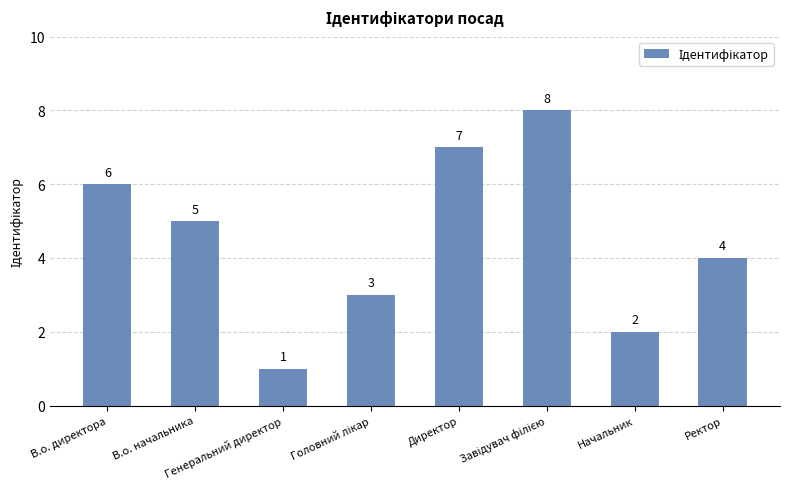

What is the sum of all values?

36